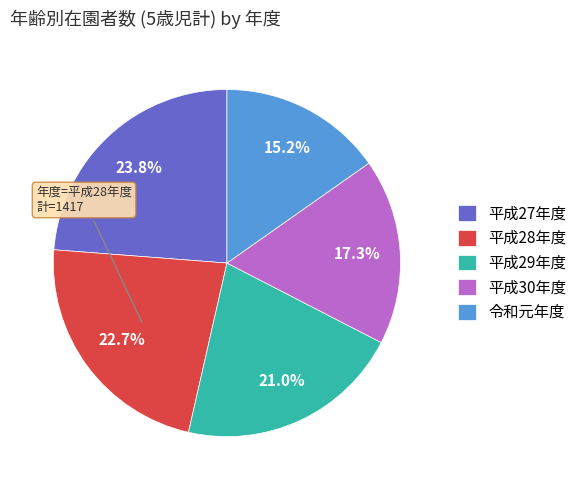

What is the ratio of the value at 平成30年度 to the value at 平成28年度?

0.8